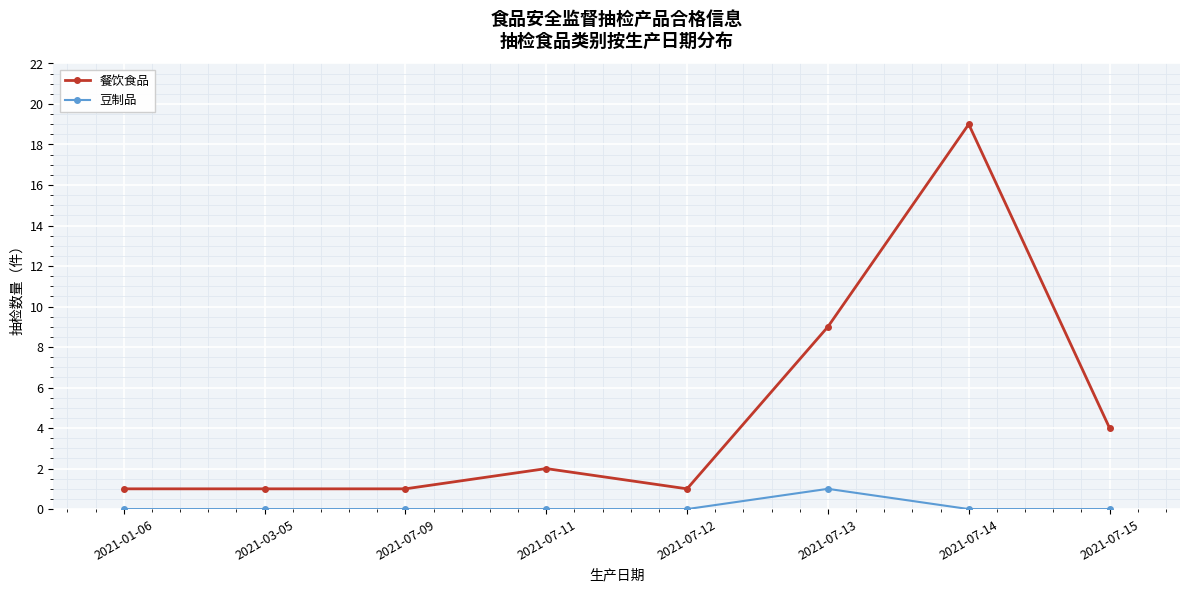

Rank the series at 2021-07-12 from highest to lowest value.

餐饮食品, 豆制品